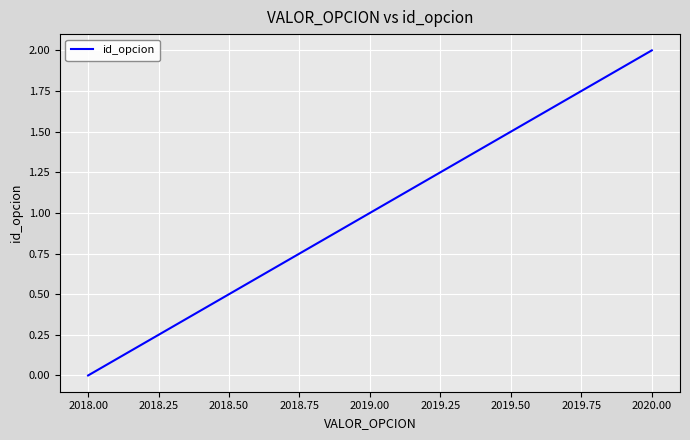

How many lines are shown in the chart?

1